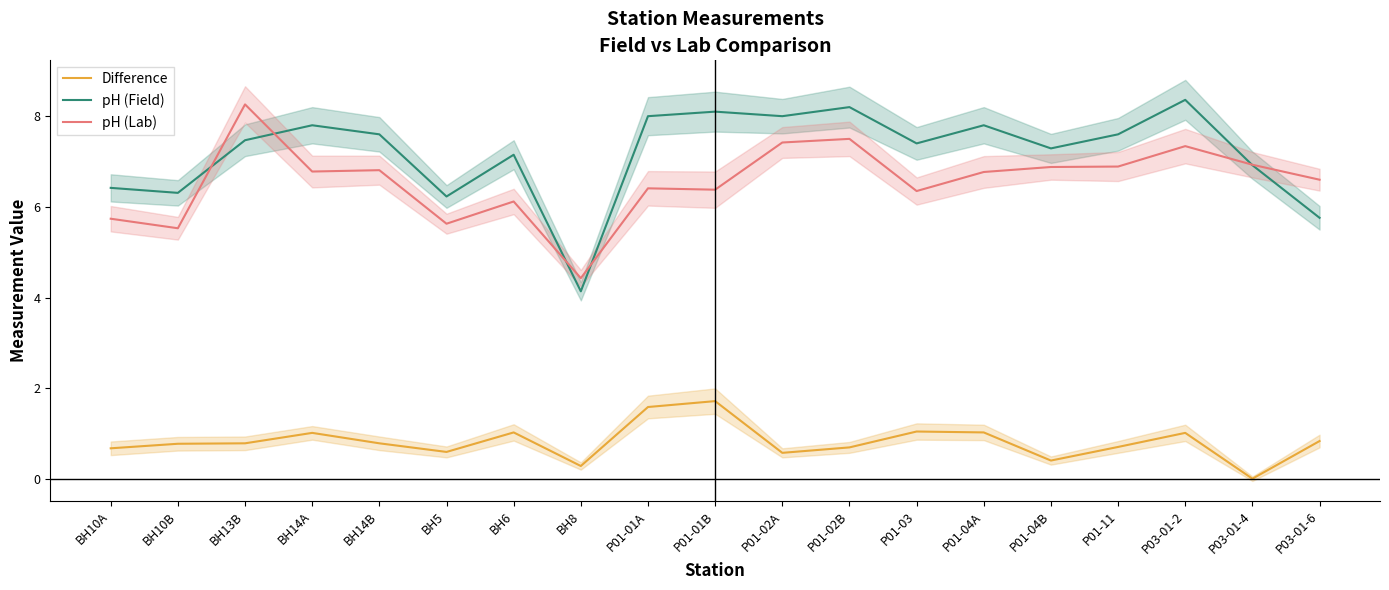

Reading right to left, what are all the values shown in this chart?

Difference: 0.8	0.0	1.0	0.7	0.4	1.0	1.1	0.7	0.6	1.7	1.6	0.3	1.0	0.6	0.8	1.0	0.8	0.8	0.7
pH (Field): 5.8	6.9	8.4	7.6	7.3	7.8	7.4	8.2	8.0	8.1	8.0	4.1	7.2	6.2	7.6	7.8	7.5	6.3	6.4
pH (Lab): 6.6	6.9	7.3	6.9	6.9	6.8	6.3	7.5	7.4	6.4	6.4	4.4	6.1	5.6	6.8	6.8	8.3	5.5	5.7